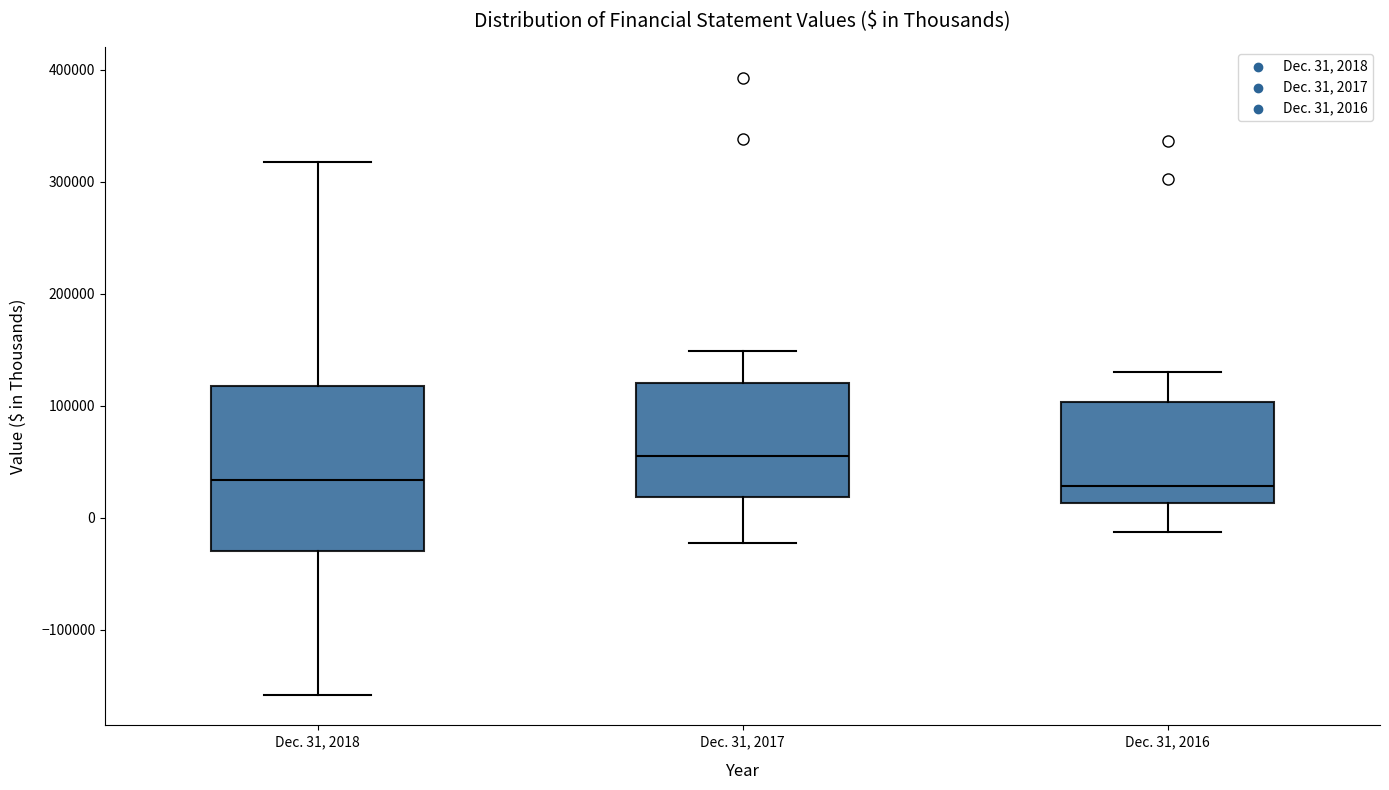

Reading left to right, read every box against the y-axis: the position of its median line, the range the box covers, and the ends of its whiskers. The values are not printed on the chart, so give them approximately, as read against the axis.

Dec. 31, 2018: median 30000, box -30000 to 120000, whiskers -160000 to 320000
Dec. 31, 2017: median 50000, box 20000 to 120000, whiskers -20000 to 150000
Dec. 31, 2016: median 30000, box 10000 to 100000, whiskers -10000 to 130000